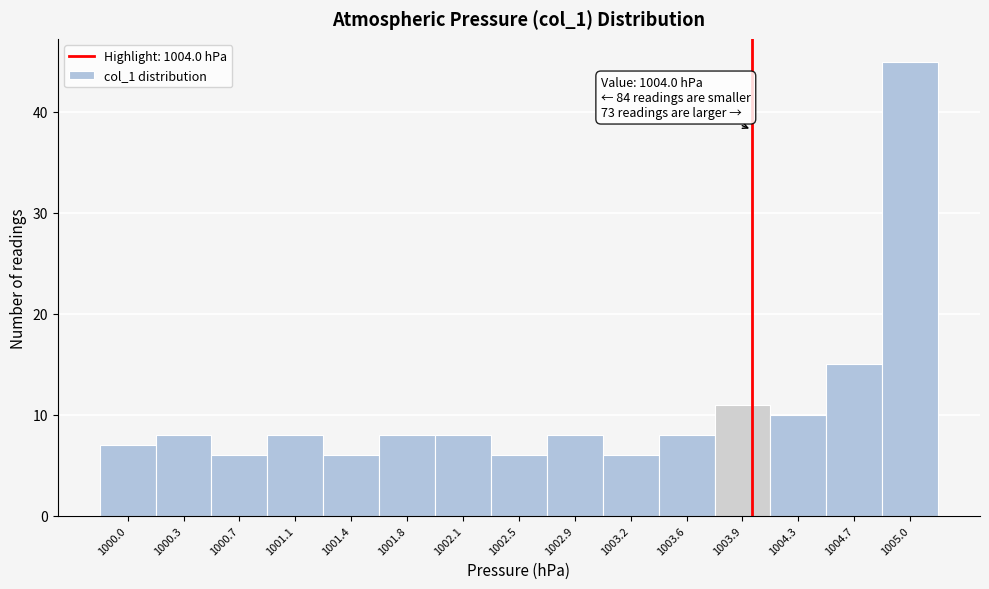

Which range on the x-axis has the tallest bar?

1004.84 to 1005.20